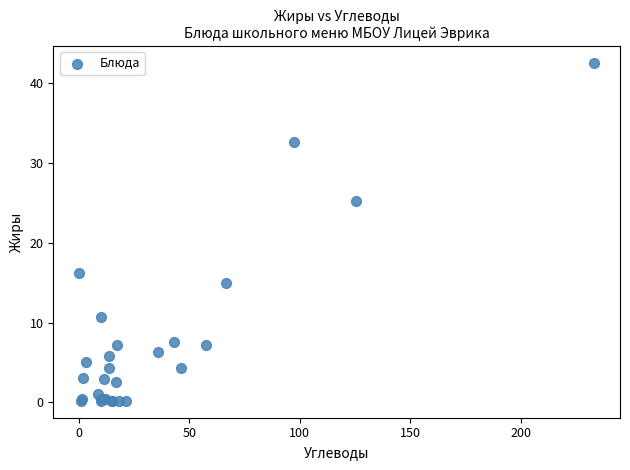

What Y value in the scatter plot is closest to 21?

25.2